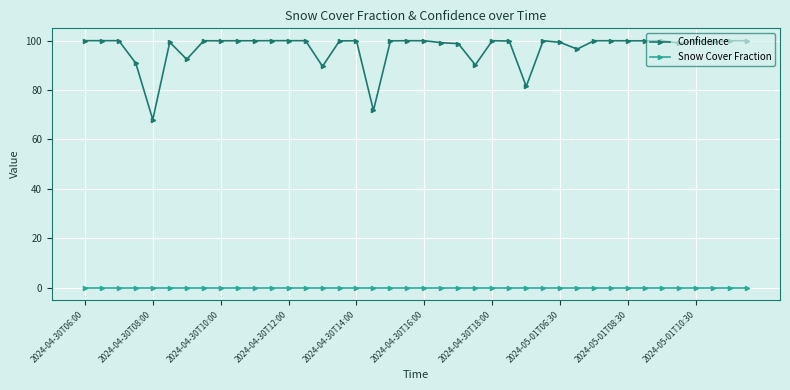

What is the average value of the Confidence series?

96.9